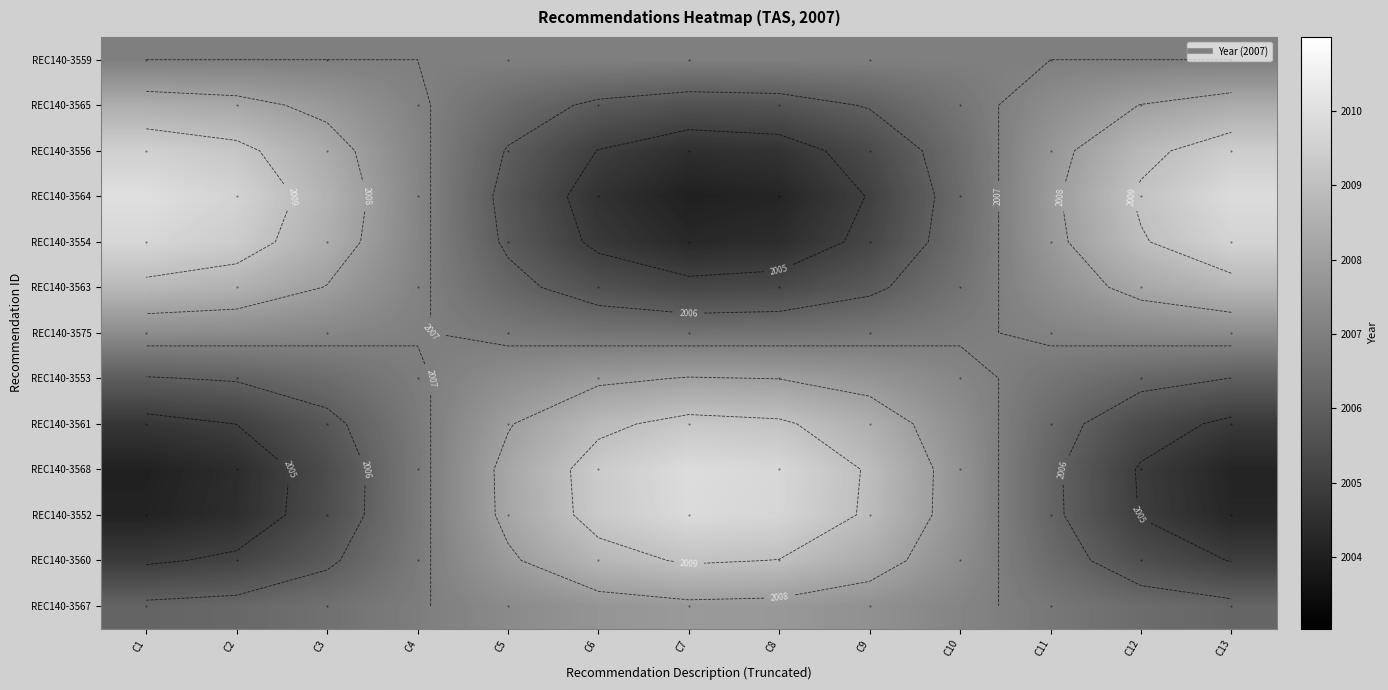

At which label is REC140-3556 closest to 2007?

C4